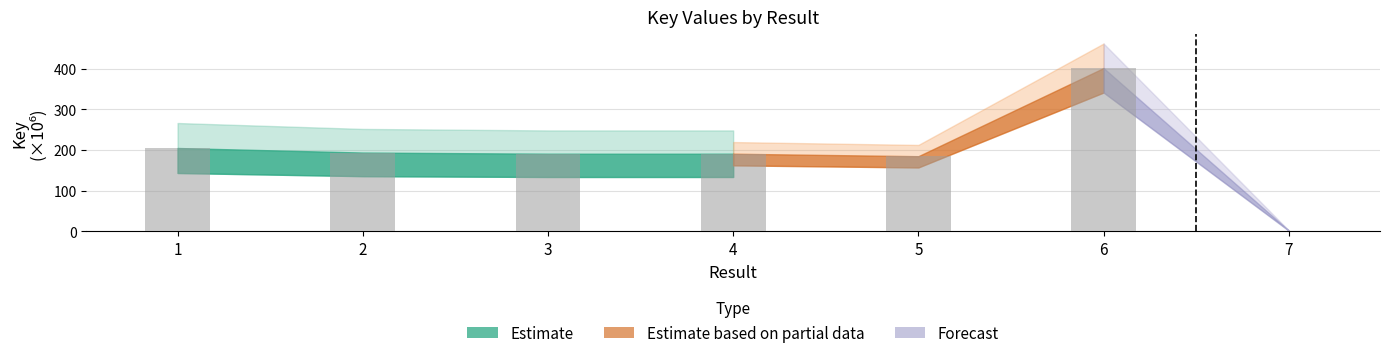

Reading right to left, extract all data points from this chart.

7=1.9	6=401.5	5=184.7	4=190.8	3=190.8	2=193.6	1=204.8